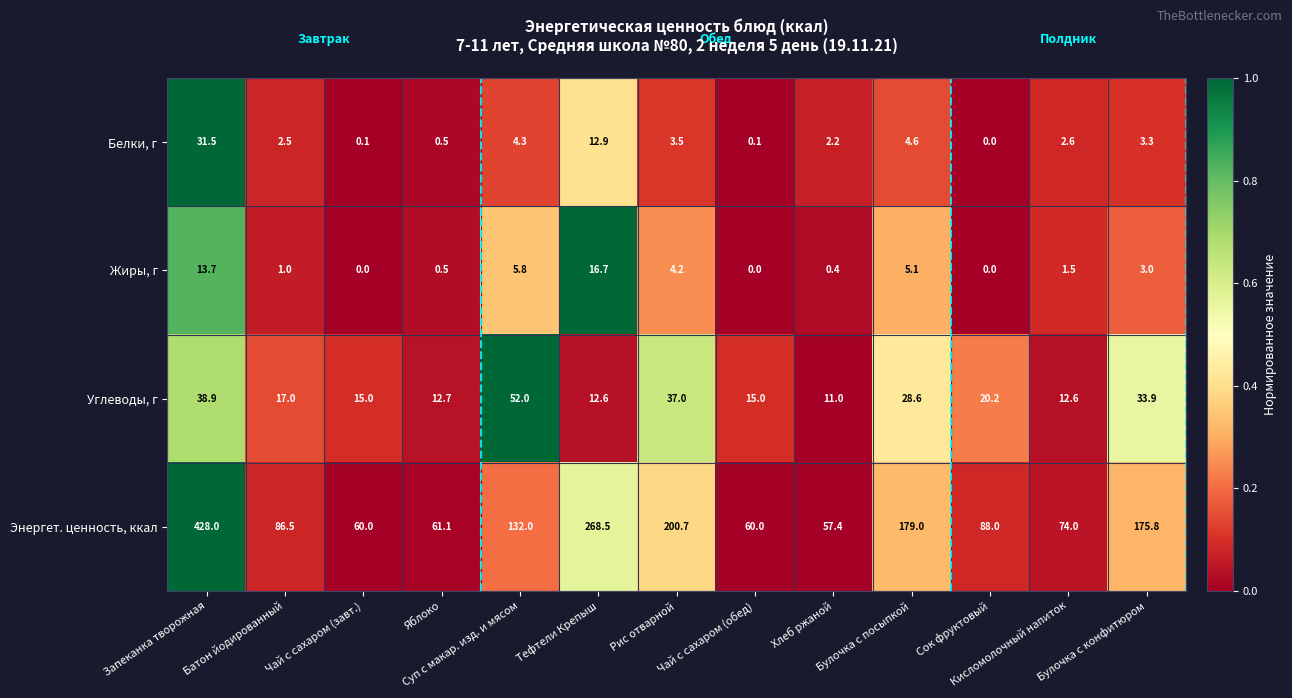

What is the sum of all Белки, г values?

68.1